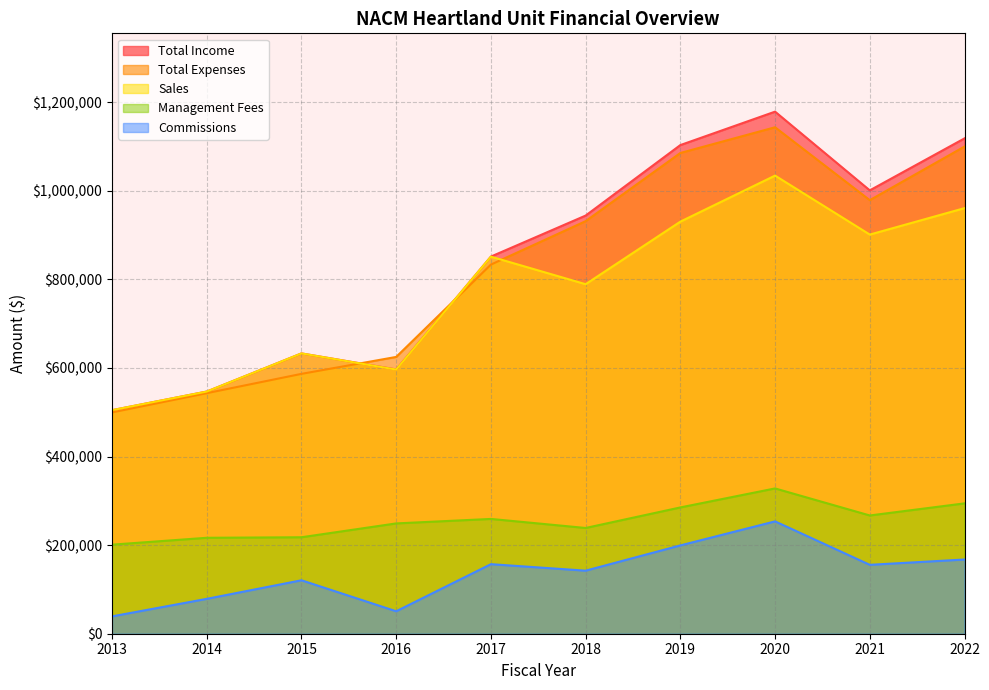

Reading right to left, list all the values displayed in this chart.

Total Income: 2022=1118363	2021=1001008	2020=1178738	2019=1103250	2018=944087	2017=851513	2016=596738	2015=632912	2014=546799	2013=504736
Total Expenses: 2022=1099943	2021=978875	2020=1143488	2019=1085427	2018=931475	2017=833417	2016=624947	2015=586705	2014=543101	2013=499663
Sales: 2022=960862	2021=901176	2020=1034351	2019=930394	2018=789146	2017=851365	2016=596408	2015=632892	2014=546790	2013=504727
Management Fees: 2022=294286	2021=266979	2020=328034	2019=285144	2018=238751	2017=259169	2016=249050	2015=217800	2014=216599	2013=201077
Commissions: 2022=167554	2021=155565	2020=253664	2019=199394	2018=142362	2017=157040	2016=50698	2015=120681	2014=78742	2013=39170